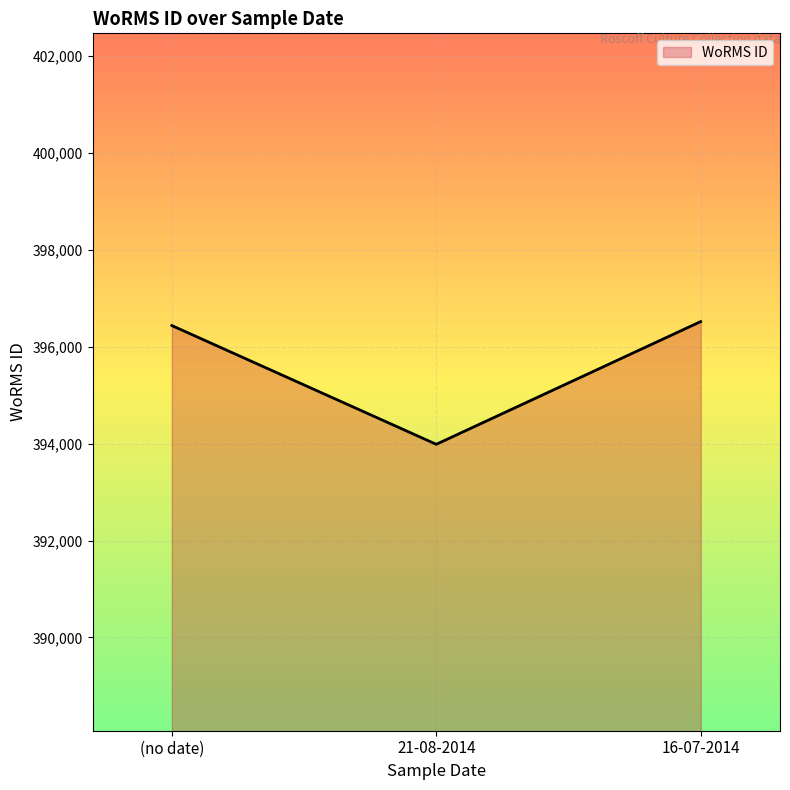

Reading right to left, list all the values displayed in this chart.

16-07-2014=396518	21-08-2014=393986	(no date)=396436